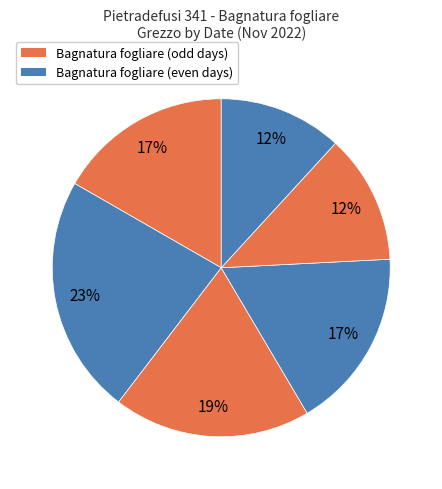

Count the number of slices in the pie.

6